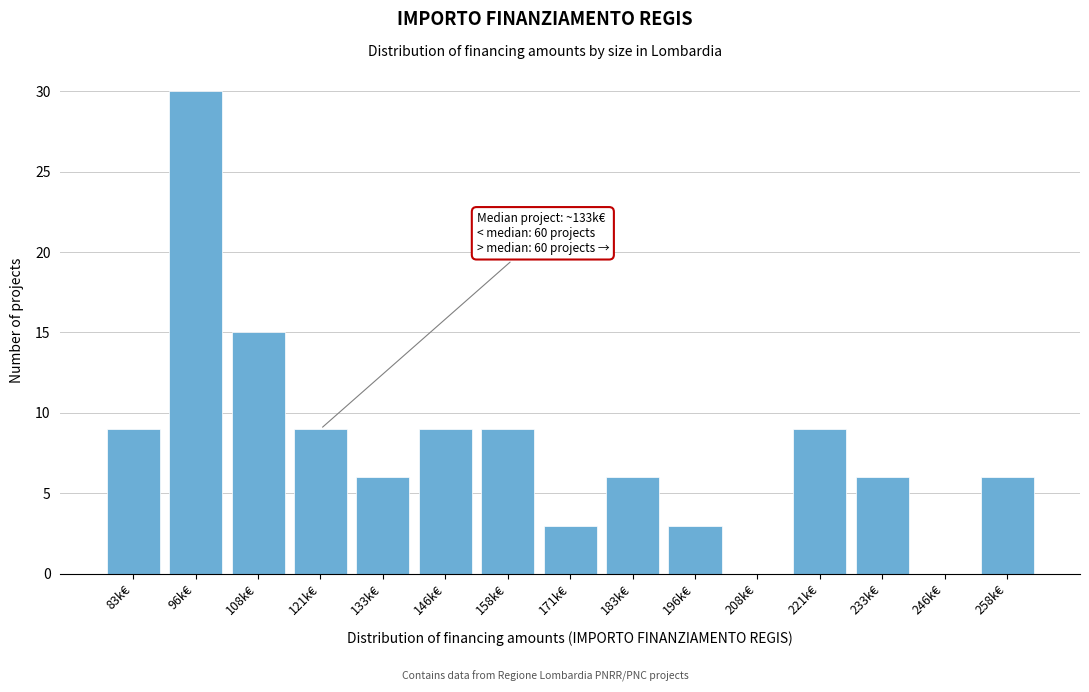

Reading left to right, list all the values displayed in this chart.

83k€=9	96k€=30	108k€=15	121k€=9	133k€=6	146k€=9	158k€=9	171k€=3	183k€=6	196k€=3	208k€=0	221k€=9	233k€=6	246k€=0	258k€=6